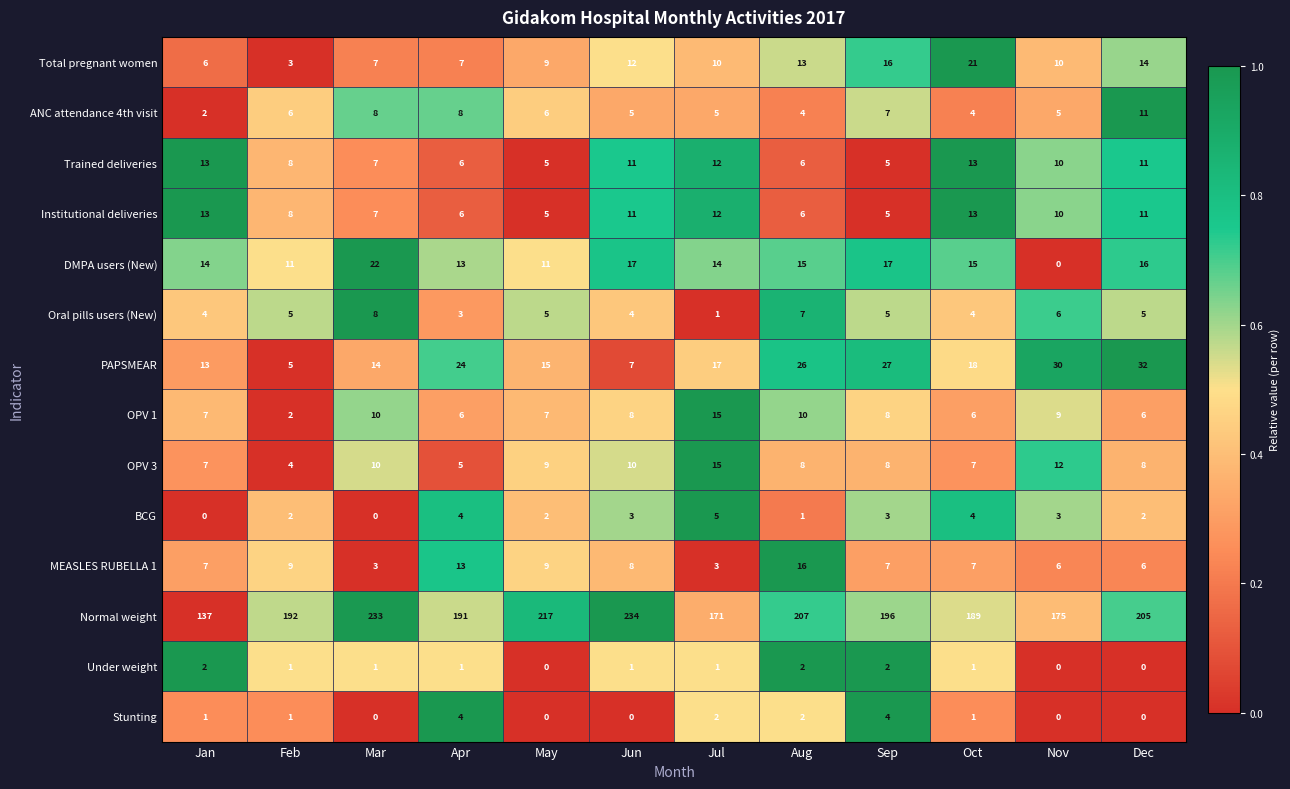

Which series has the widest spread of values?

Normal weight